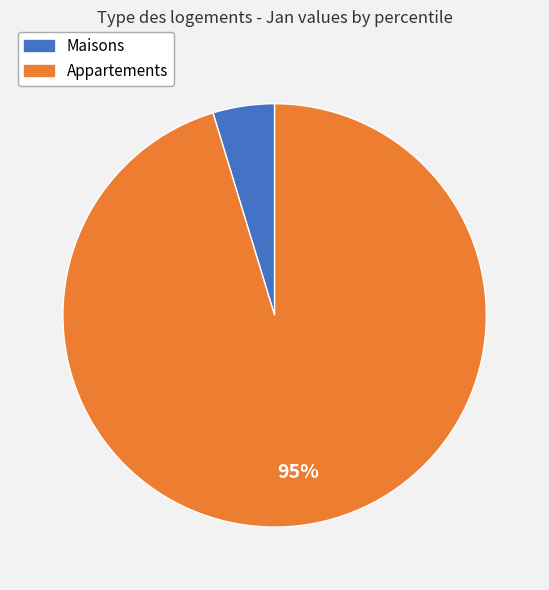

Is there a majority slice in this chart?

Yes